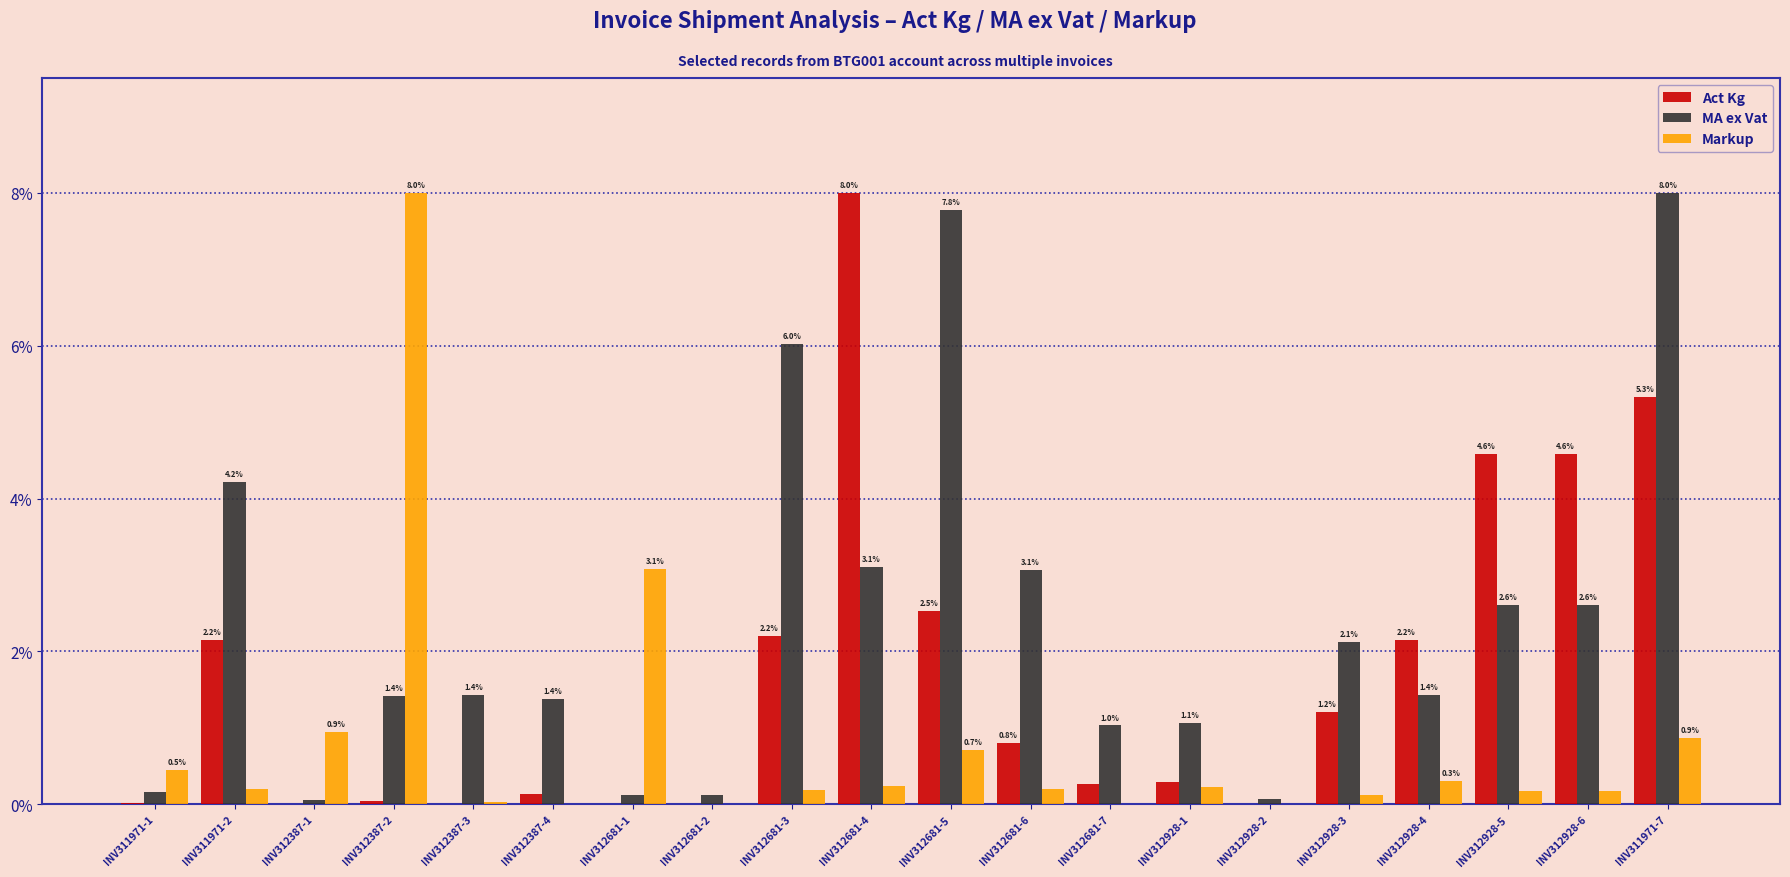

Where is Markup nearest to the value 4?

INV312681-1